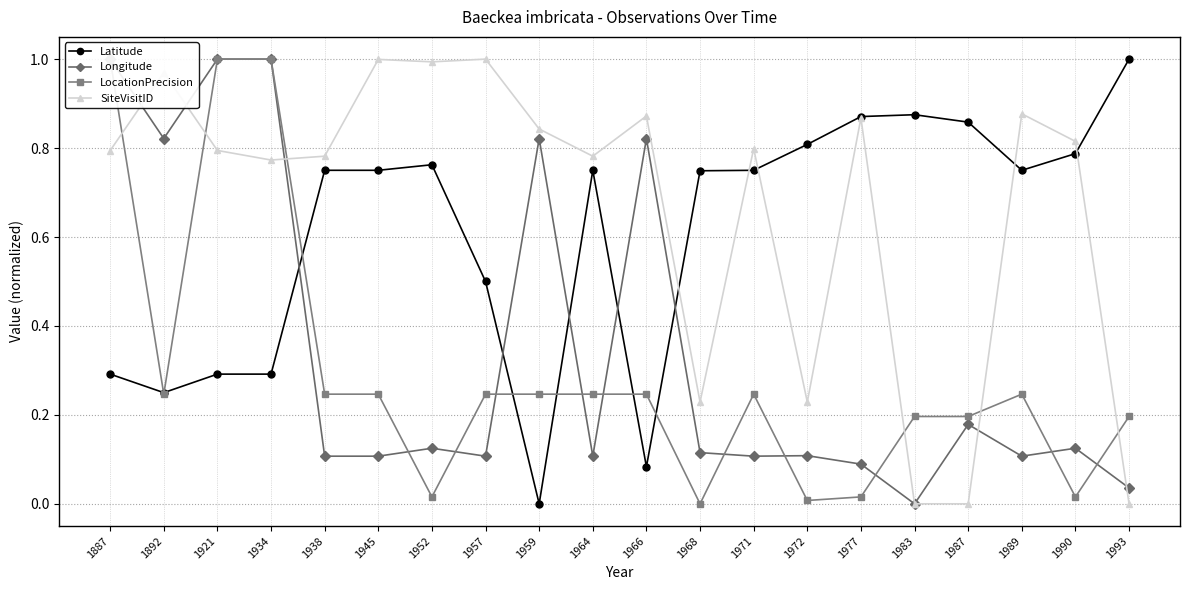

Which series changed the most between 1938 and 1945?

SiteVisitID